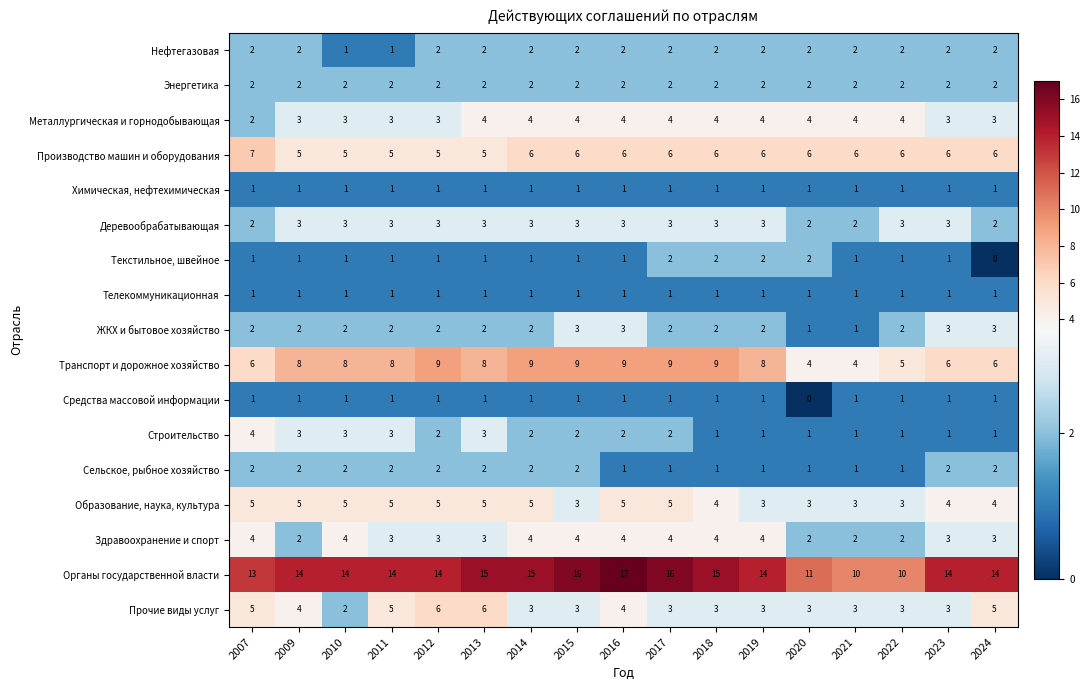

What is the highest value of the ЖКХ и бытовое хозяйство series?

3